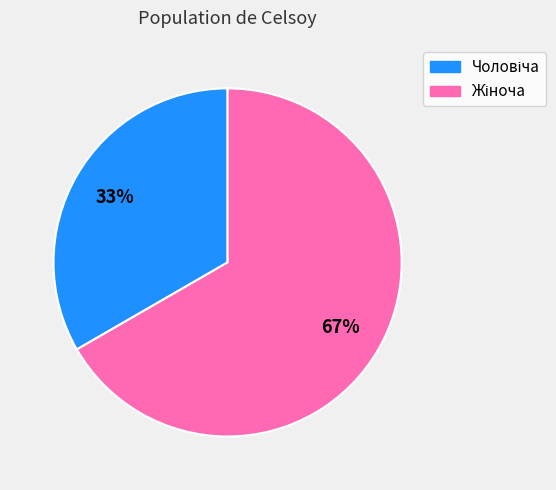

To the nearest percent, what is the average slice percentage?

50%